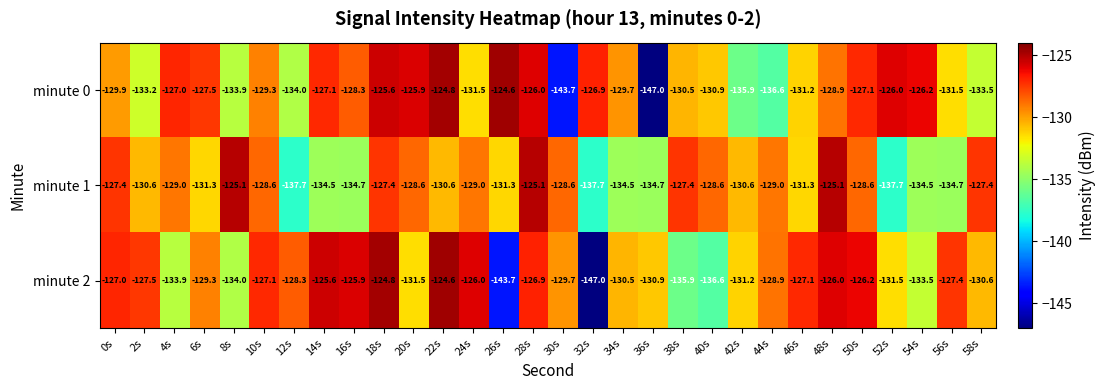

Where is minute 0 nearest to the value -135?

42s